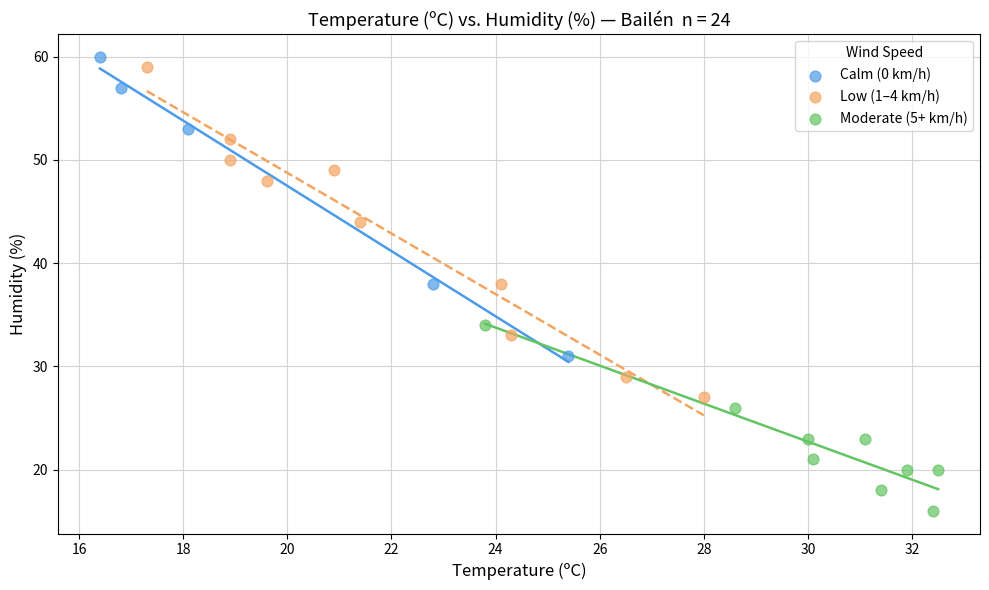

Which series reaches the minimum Y coordinate?

Moderate (5+ km/h)